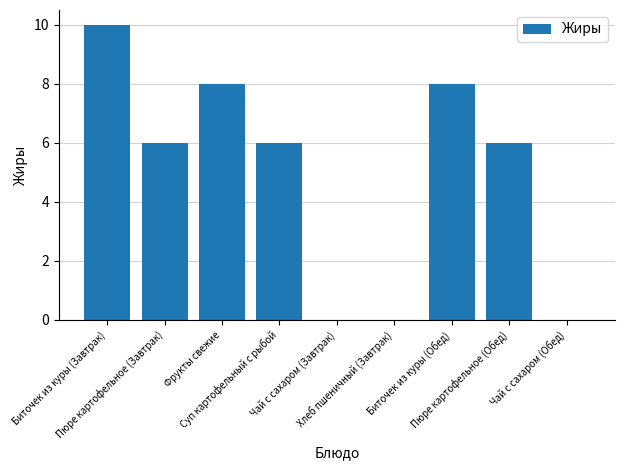

Does the chart contain stacked bars?

No